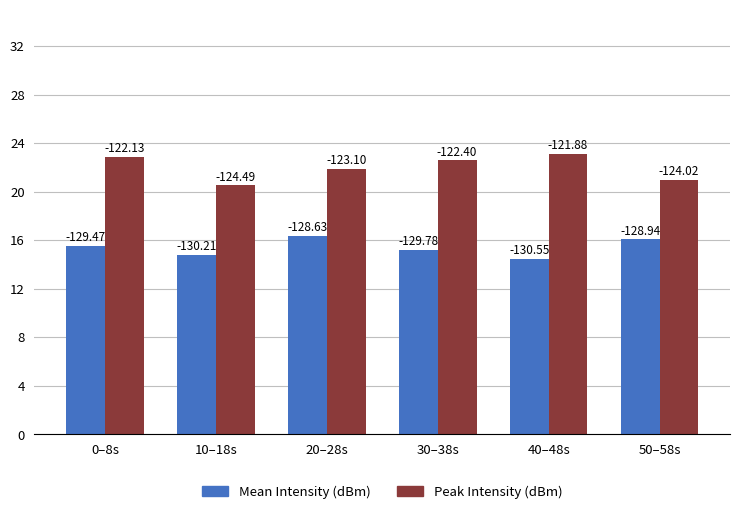

Which category has the lowest value in the Mean Intensity (dBm) series?

40–48s